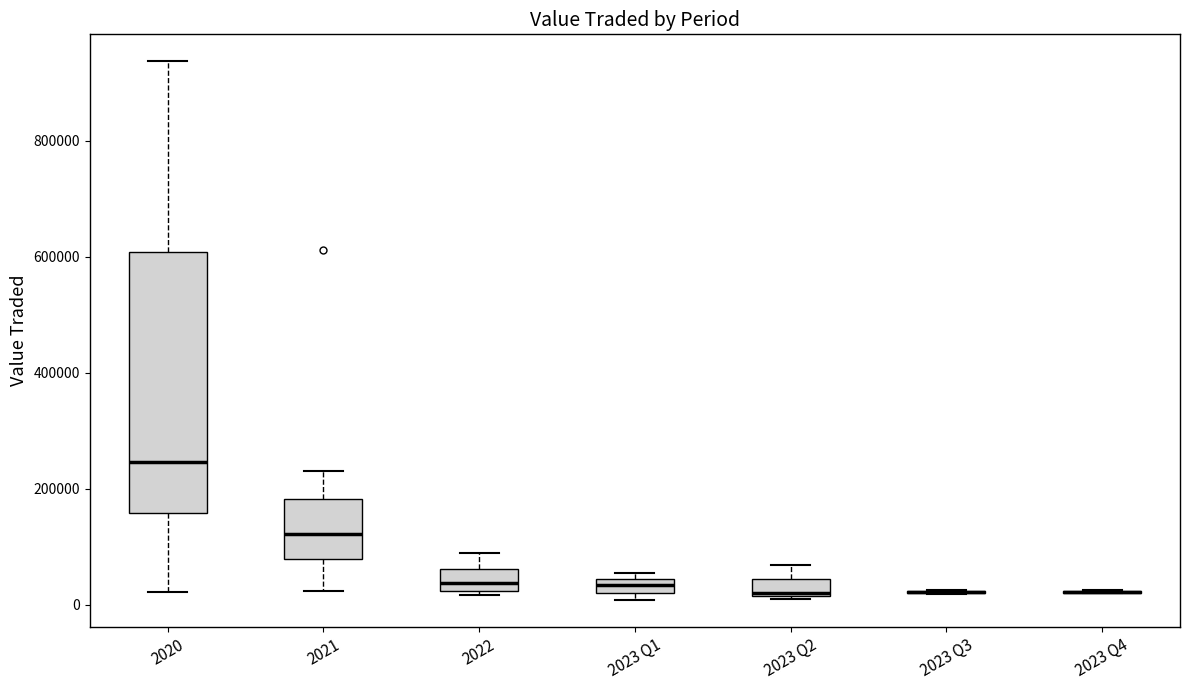

Where is the lower edge of the box for 2023 Q1 on the y-axis? The values are not printed on the chart, so give them approximately, as read against the axis.

20000